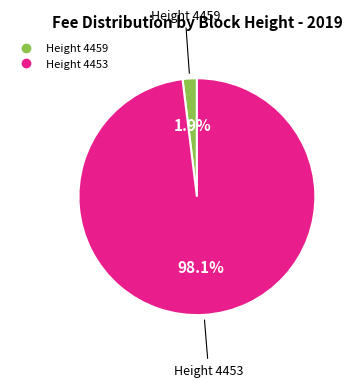

How many slices are in this pie chart?

2